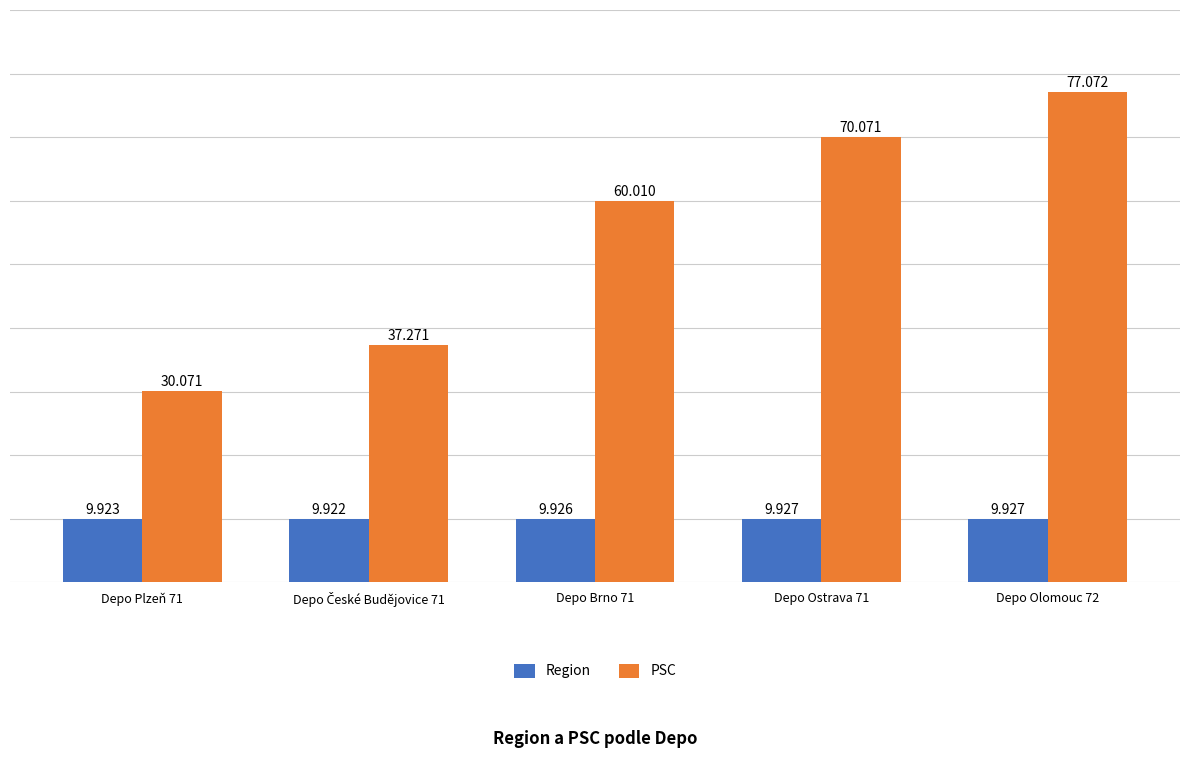

What are all the series names shown in the legend?

Region, PSC